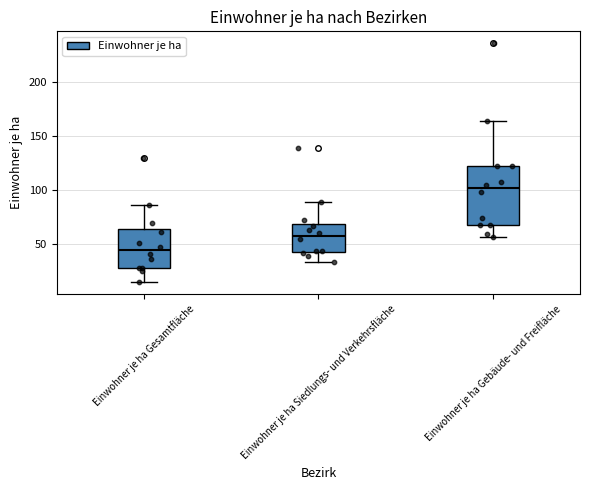

Which box has the highest median line?

Einwohner je ha Gebäude- und Freifläche